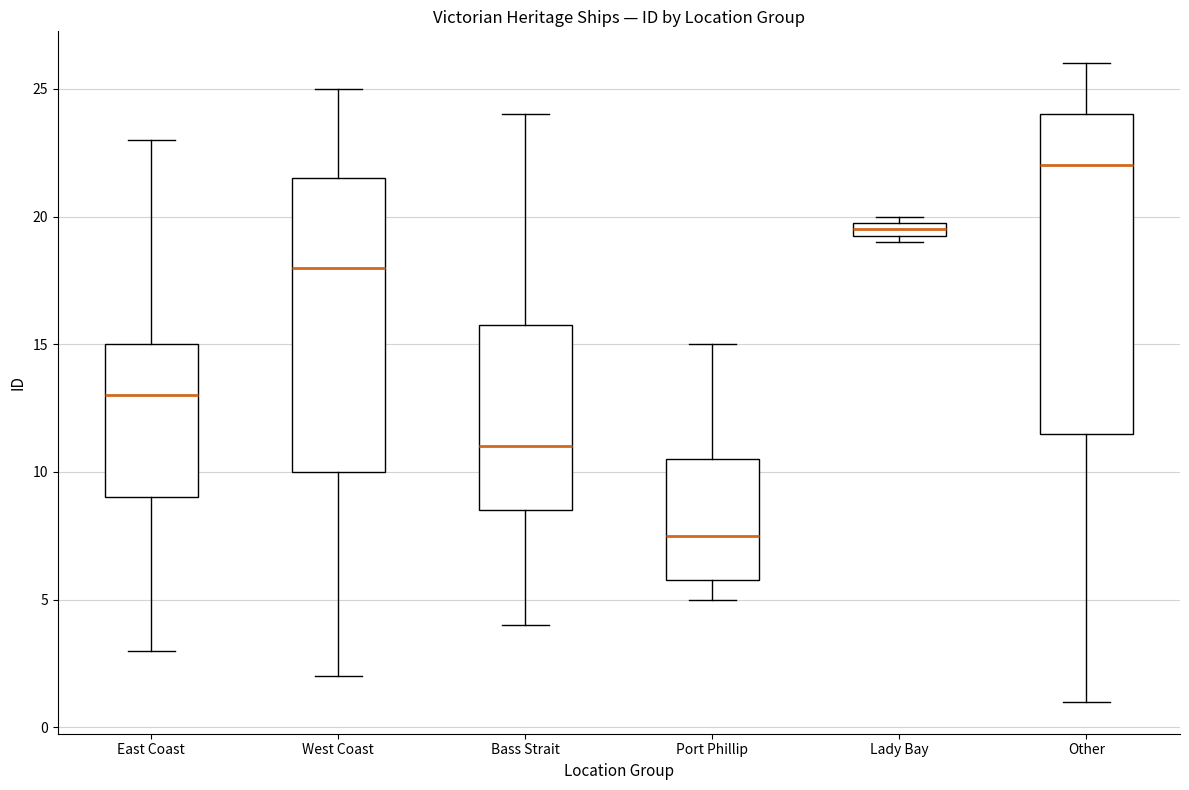

Where is the upper edge of the box for Bass Strait on the y-axis? The values are not printed on the chart, so give them approximately, as read against the axis.

16.0